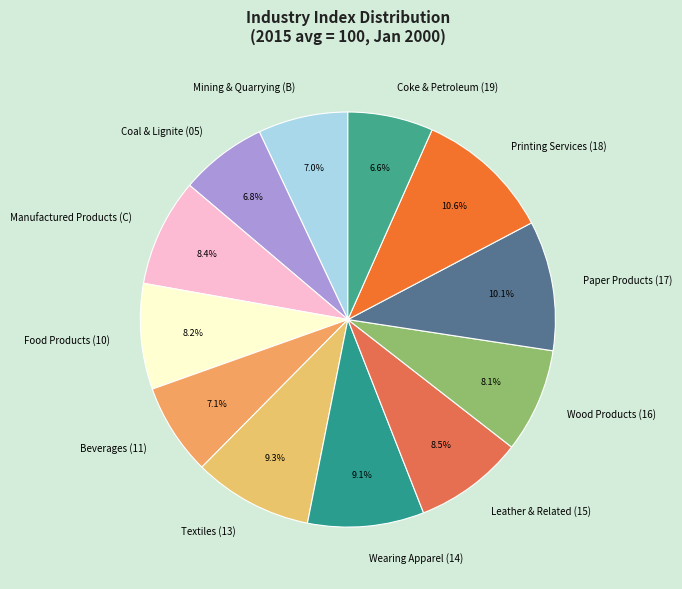

Does Printing Services (18) represent more than half of the total?

No